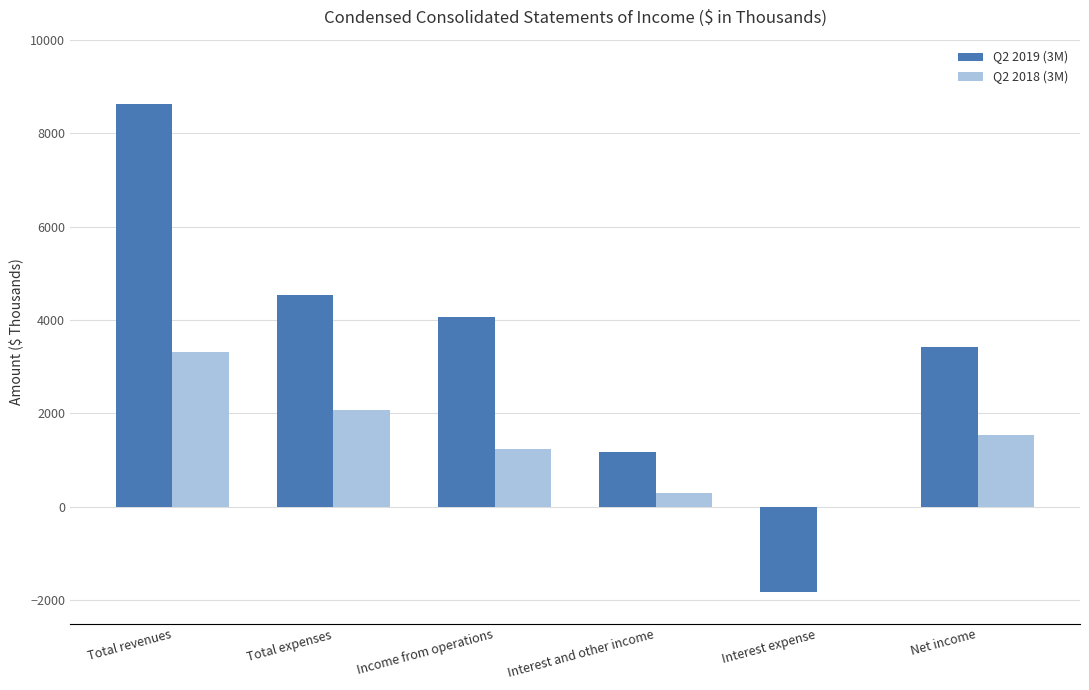

How many positive values does the Q2 2018 (3M) series have?

5